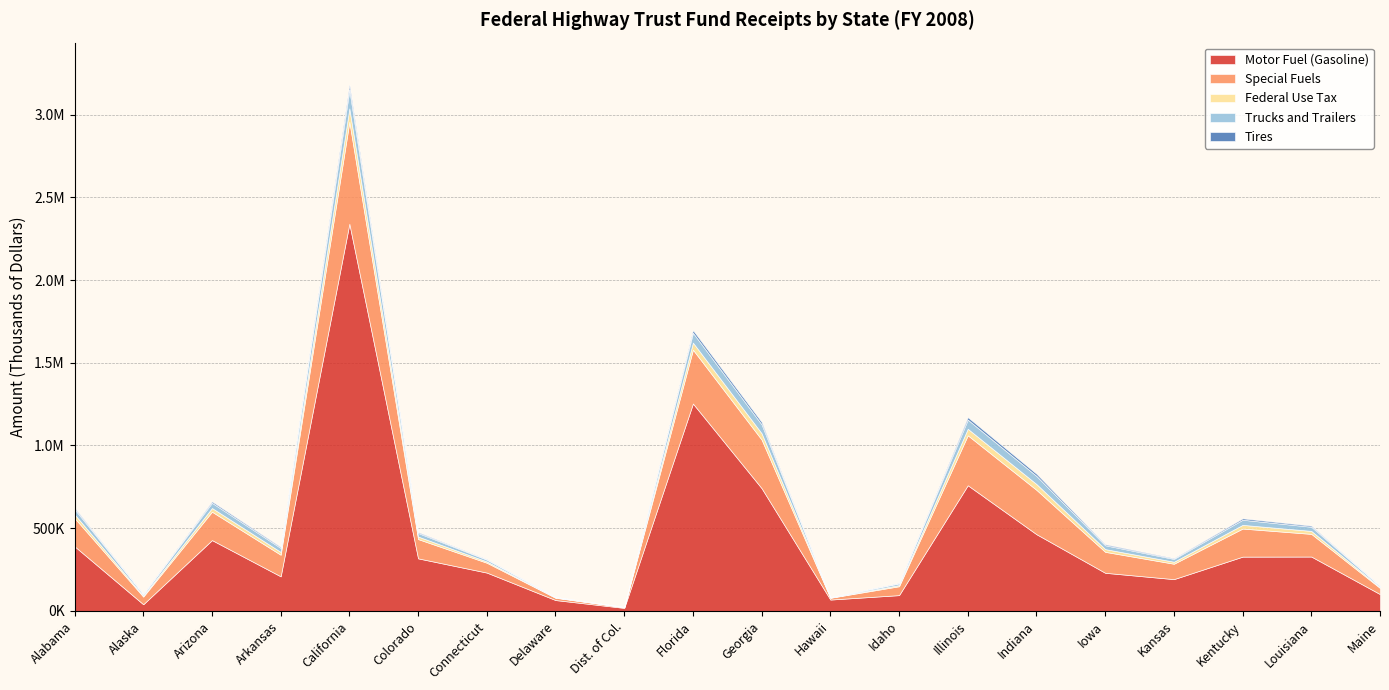

In Motor Fuel (Gasoline), how many points are lower than both neighbors (excluding endpoints)?

5